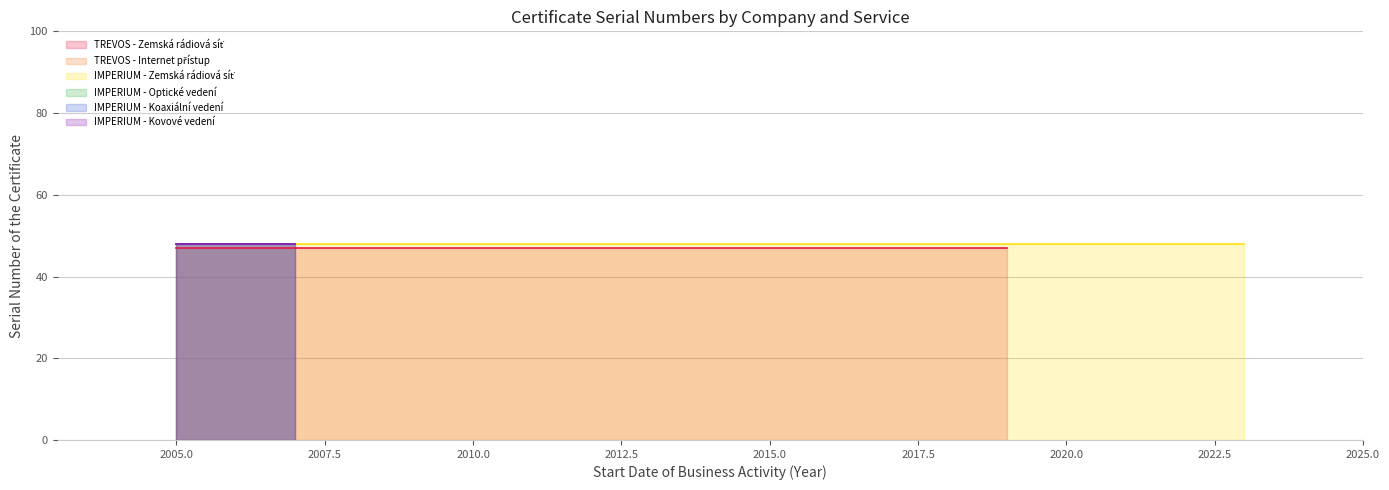

At which category is the sum across all series the highest?

2005-06-01